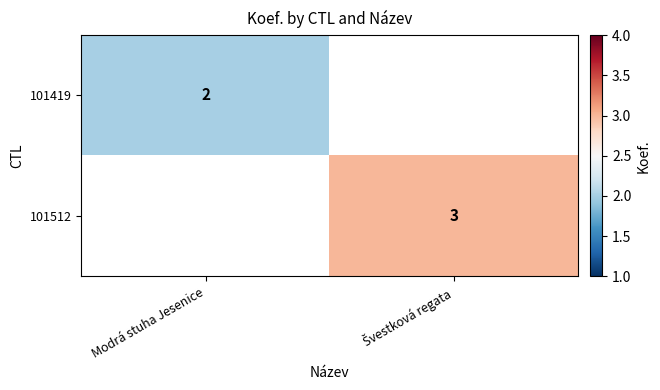

Which series has the largest range (max minus min)?

101419